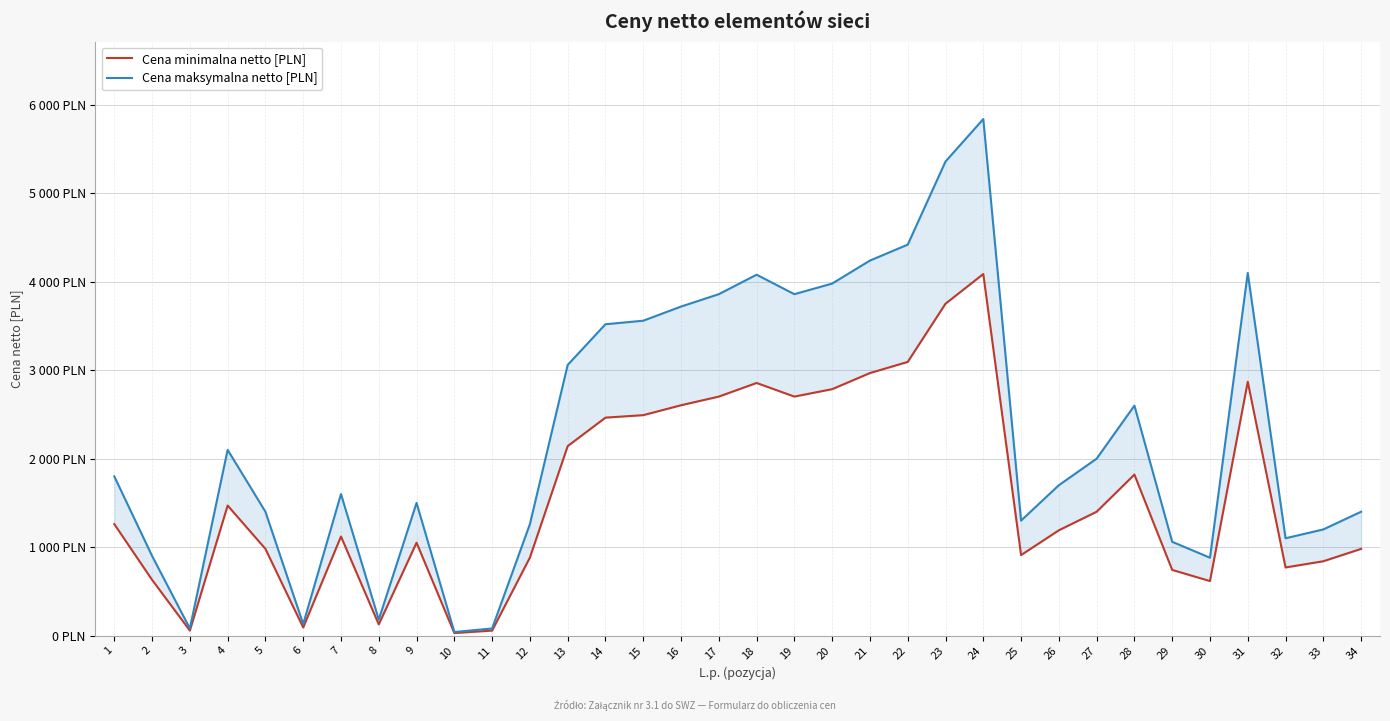

How many distinct data groups are displayed?

2